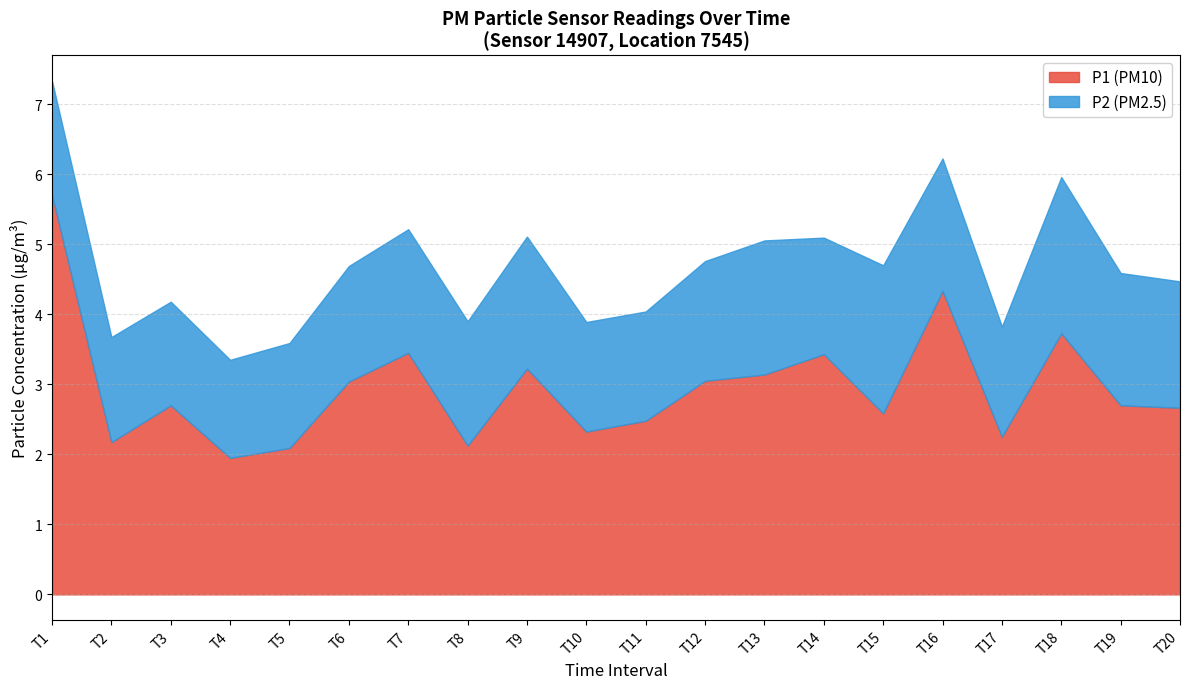

The value of P1 at 22:00-24:00 is 3.2. True or false?

True